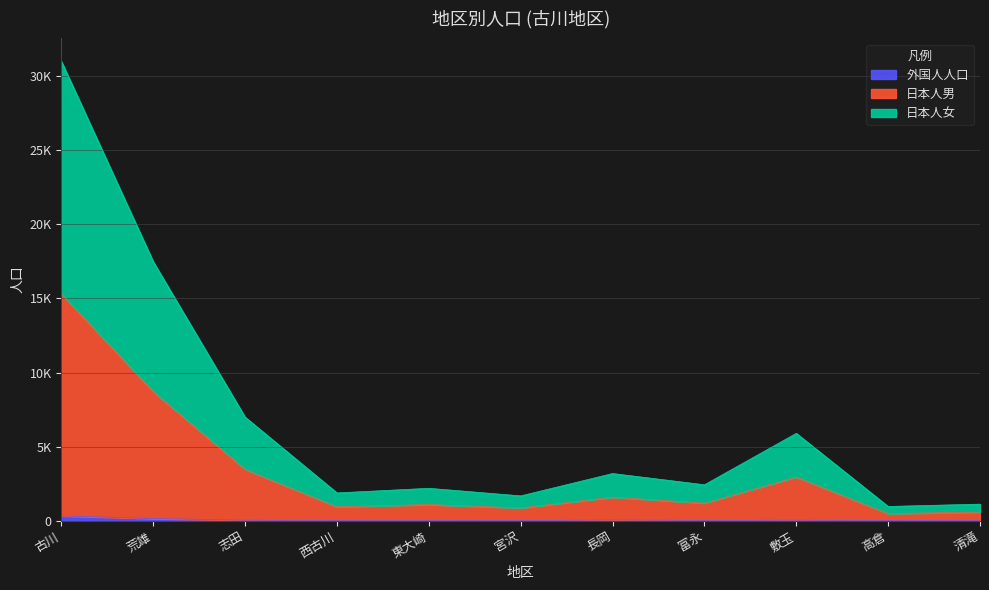

How many lines are shown in the chart?

3